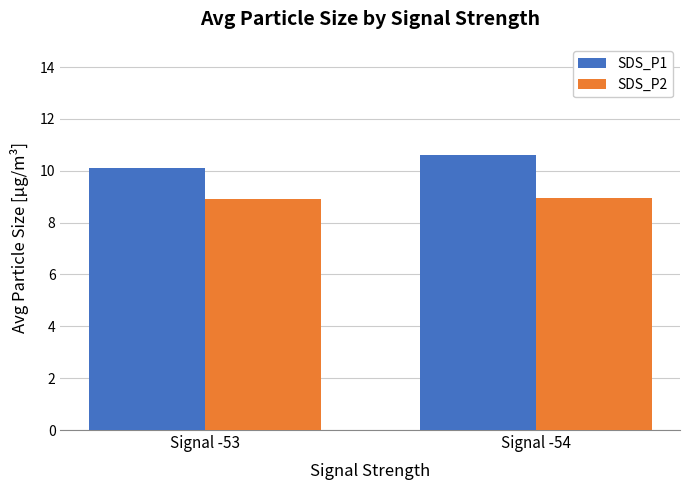

What is the approximate value of SDS_P2 at Signal -53?

8.9